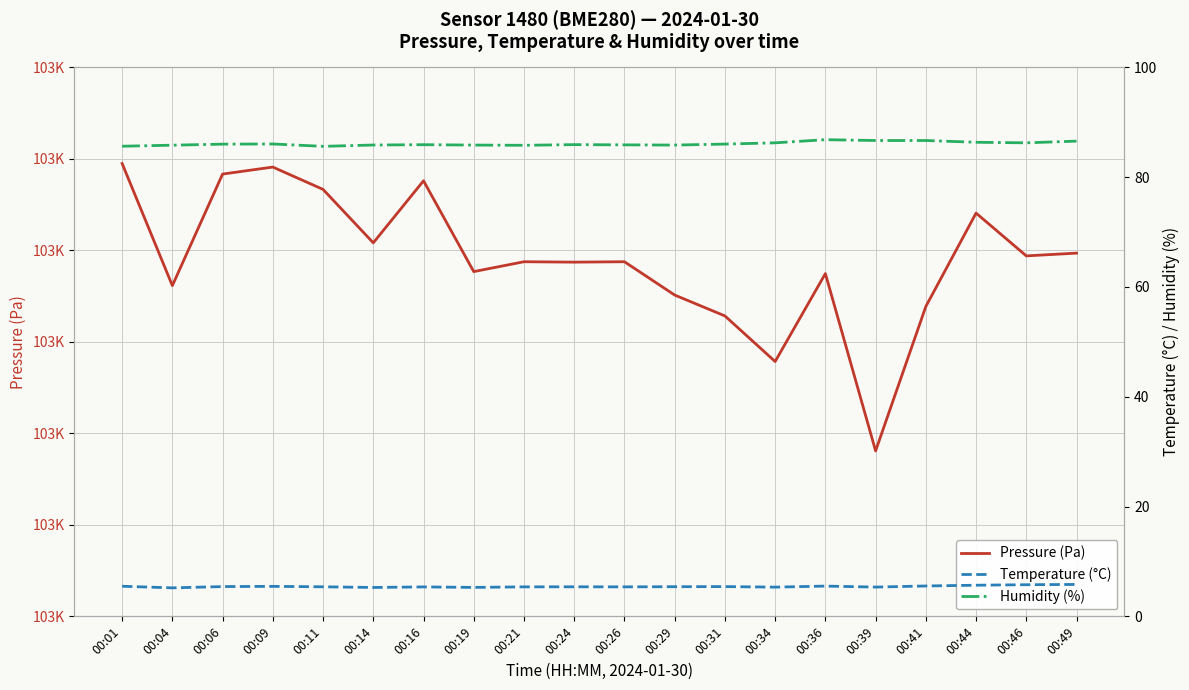

Which category has the highest value in the Humidity (%) series?

00:36